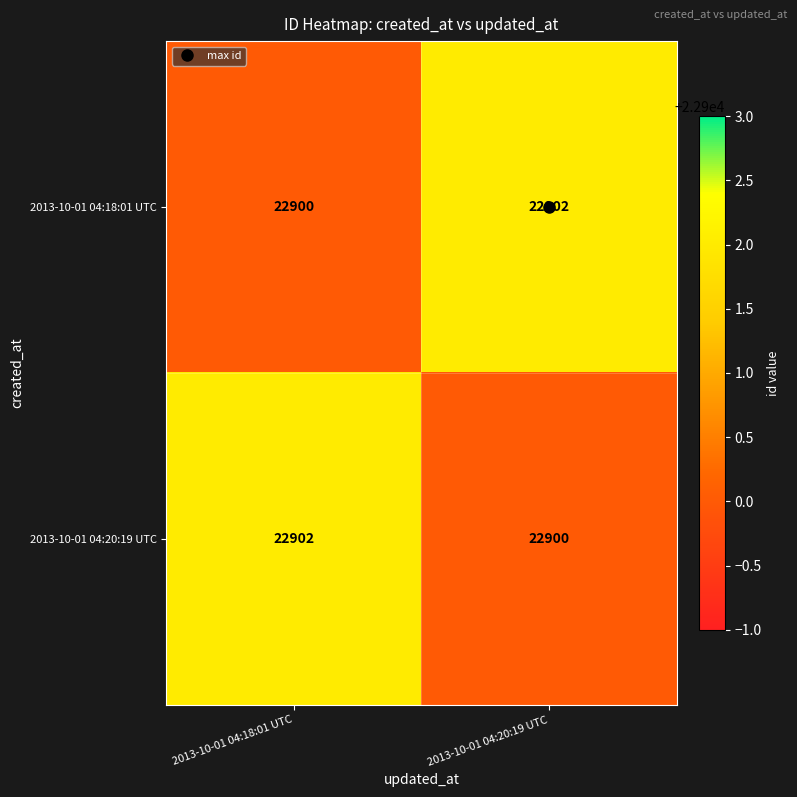

Rank the categories by 2013-10-01 04:18:01 UTC value from highest to lowest.

2013-10-01 04:20:19 UTC, 2013-10-01 04:18:01 UTC